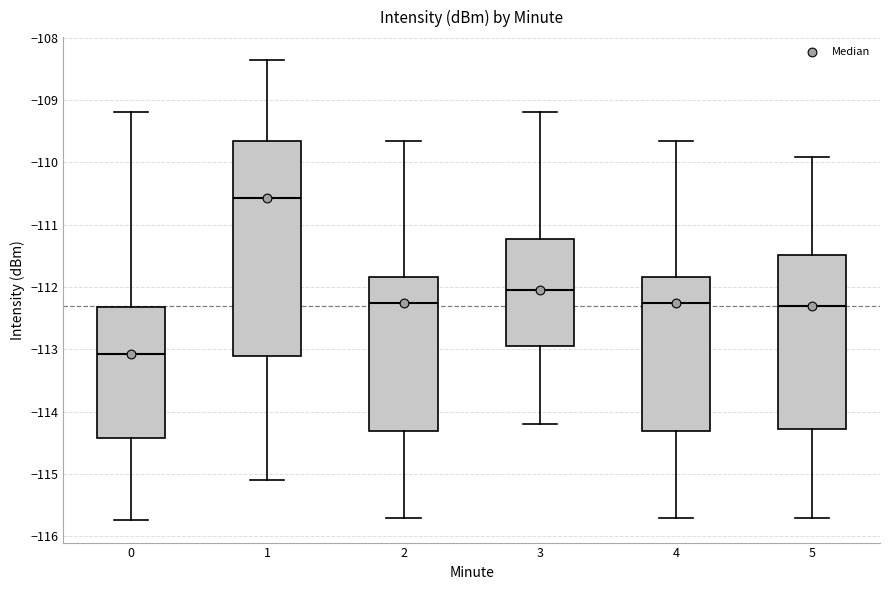

Where does the upper whisker of the box at x = 4 end on the y-axis? The values are not printed on the chart, so give them approximately, as read against the axis.

-109.7